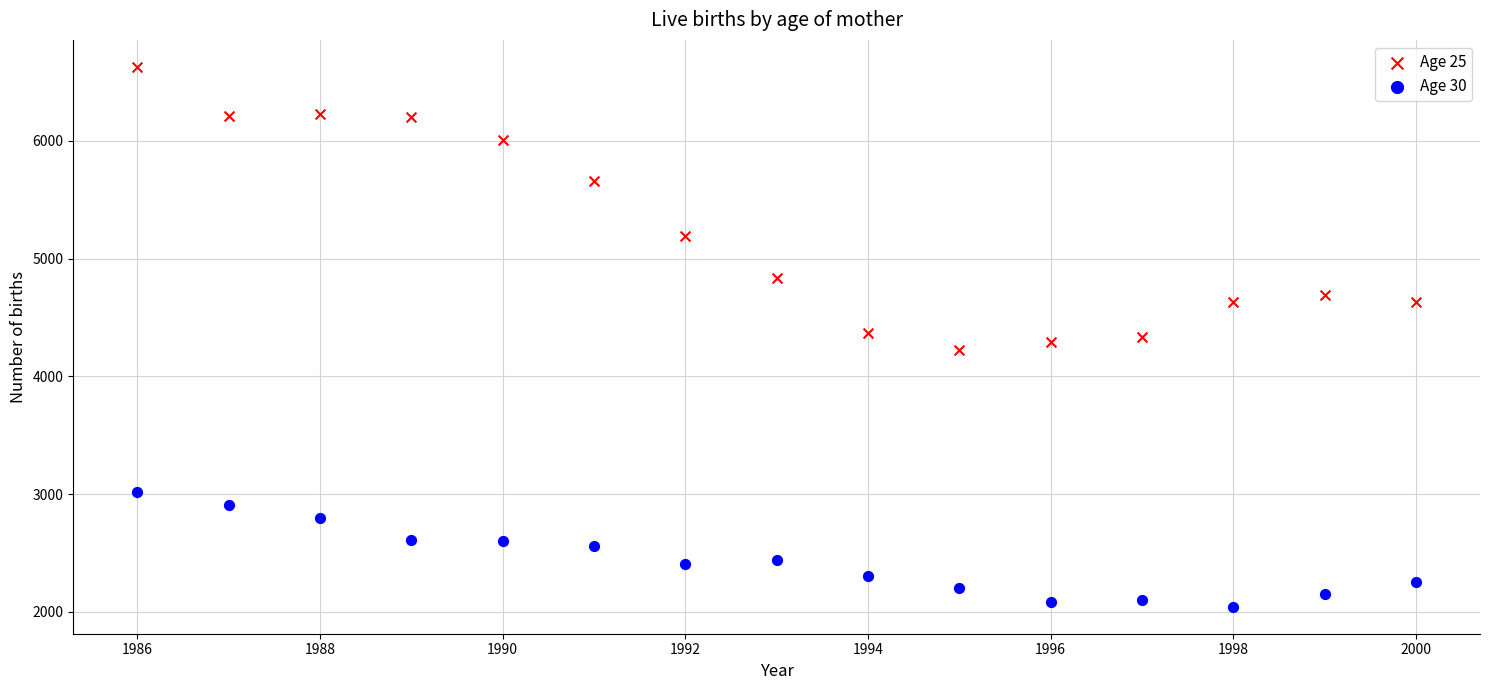

Which series has the largest Y range (max minus min)?

Age 25